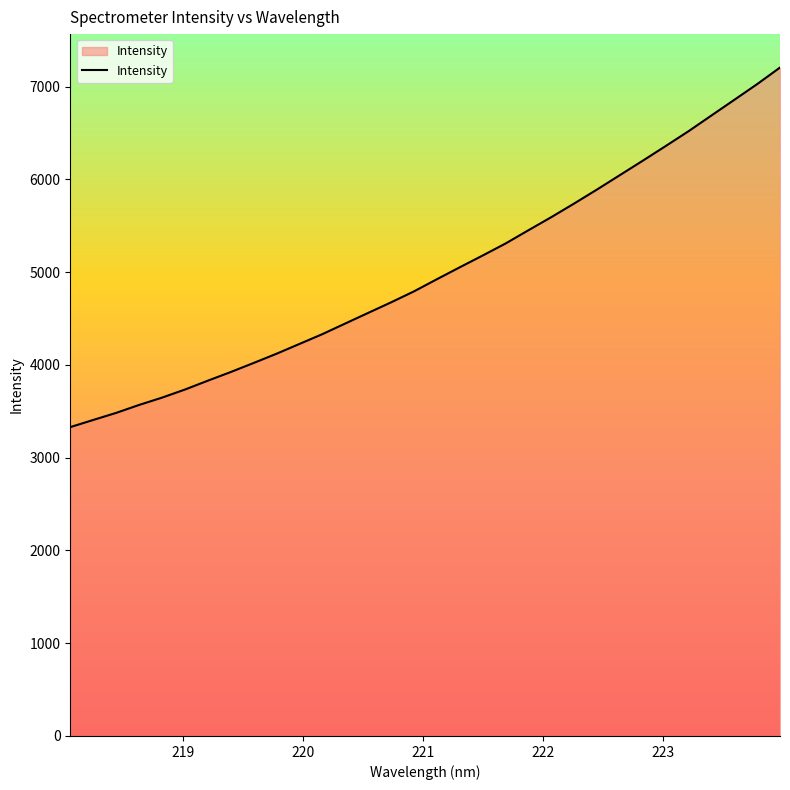

What is the greatest value displayed?

7206.5